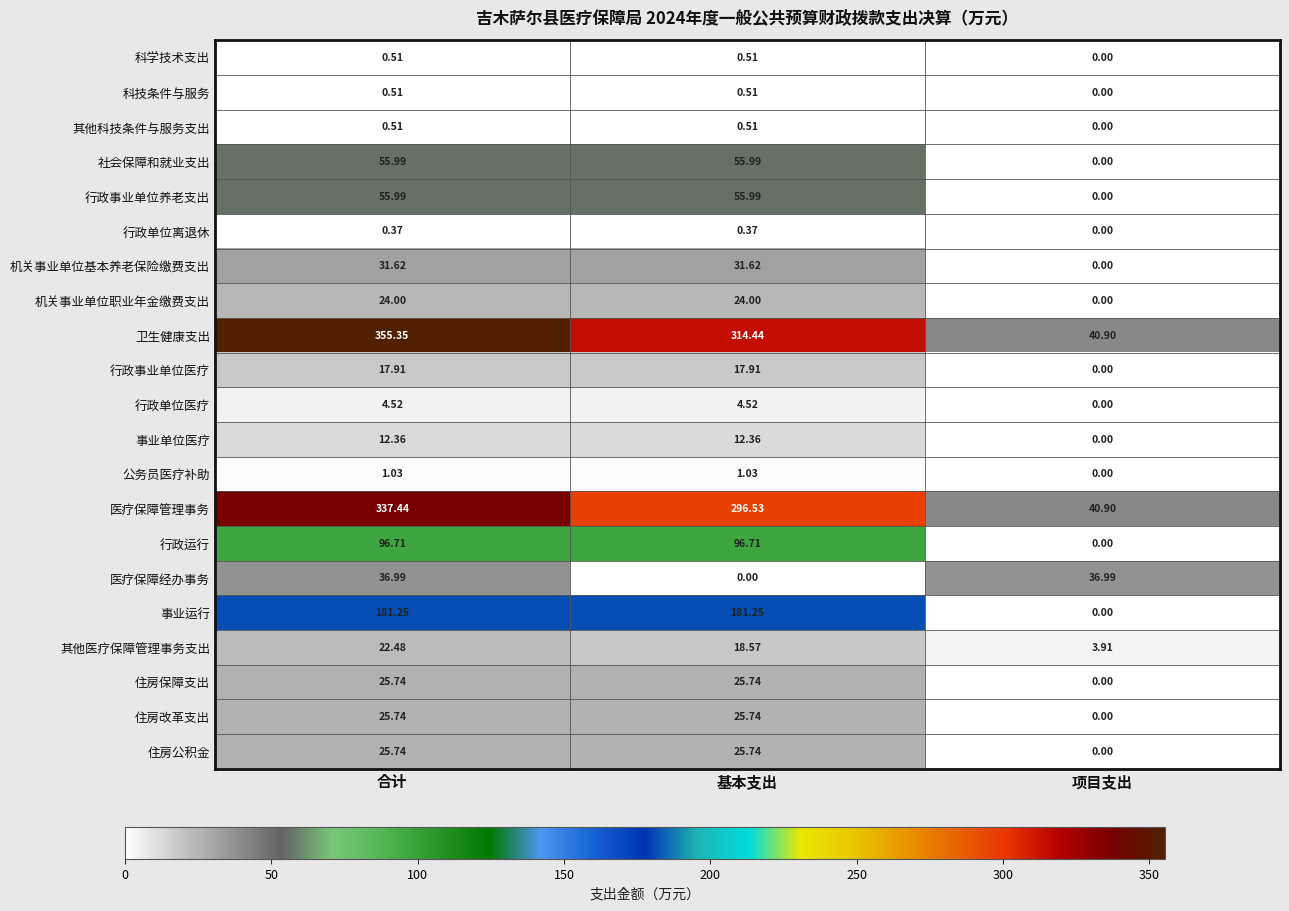

Between 合计 and 项目支出, which series saw the biggest shift?

卫生健康支出